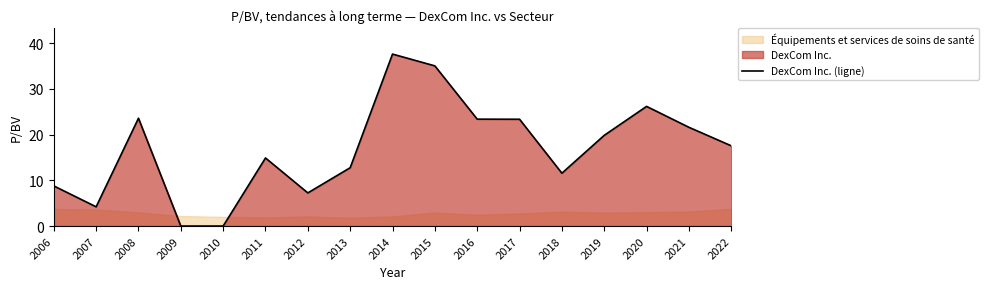

Which category has the lowest value across all series?

2009